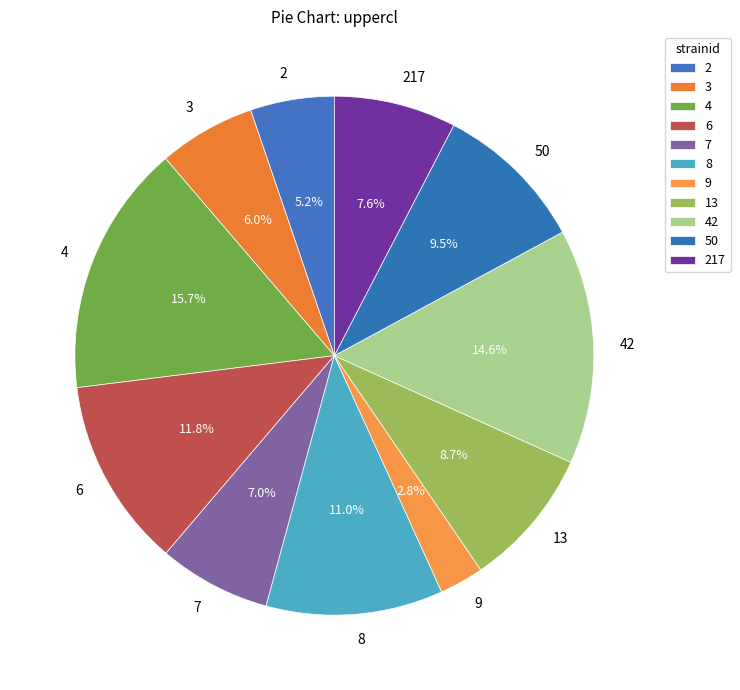

The 9 slice represents 8% of the pie. True or false?

False